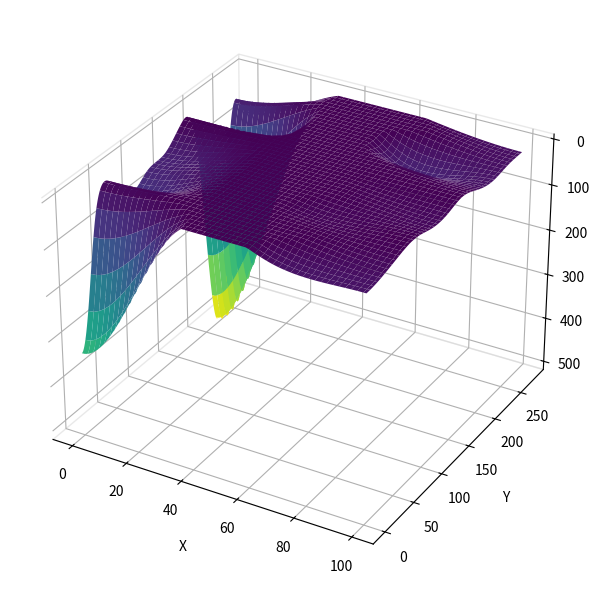

At how many categories does at least one series exceed 396?

1